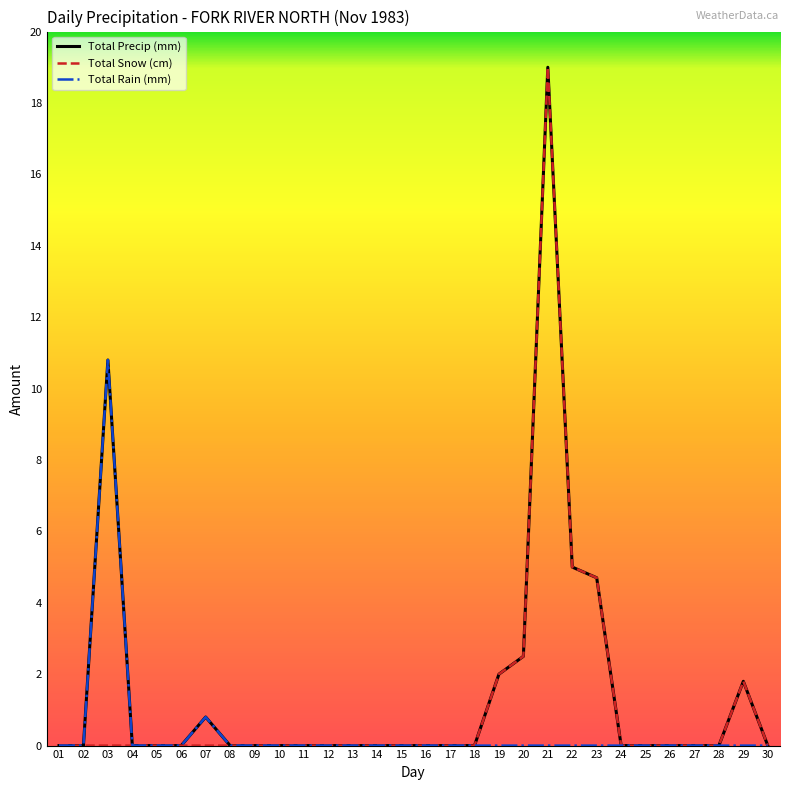

Rank the series by their average value, from lowest to highest.

Total Rain (mm), Total Snow (cm), Total Precip (mm)